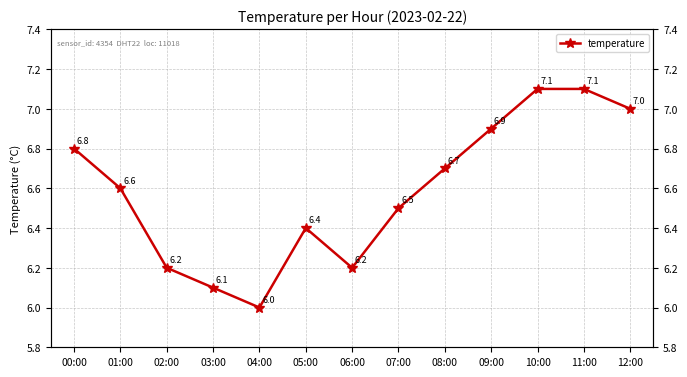

What is the value of the 10th point from the left?

6.9